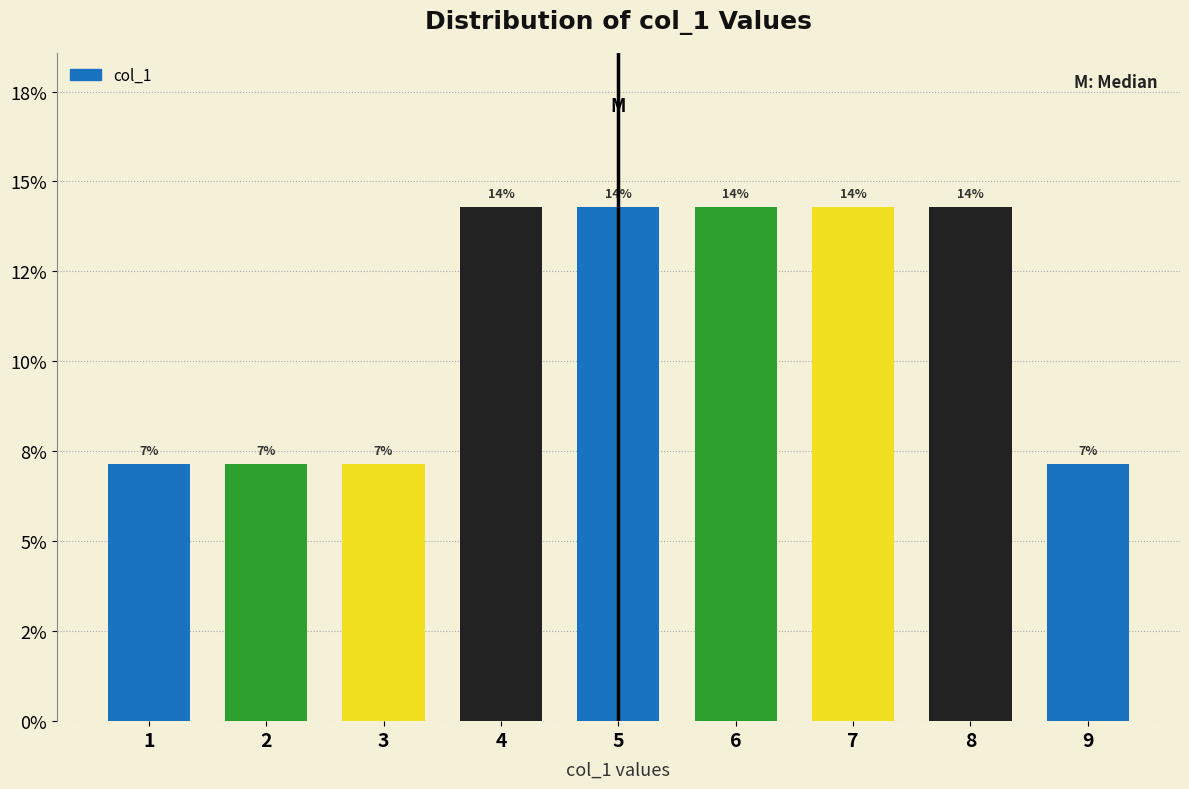

Does the chart contain any negative values?

No